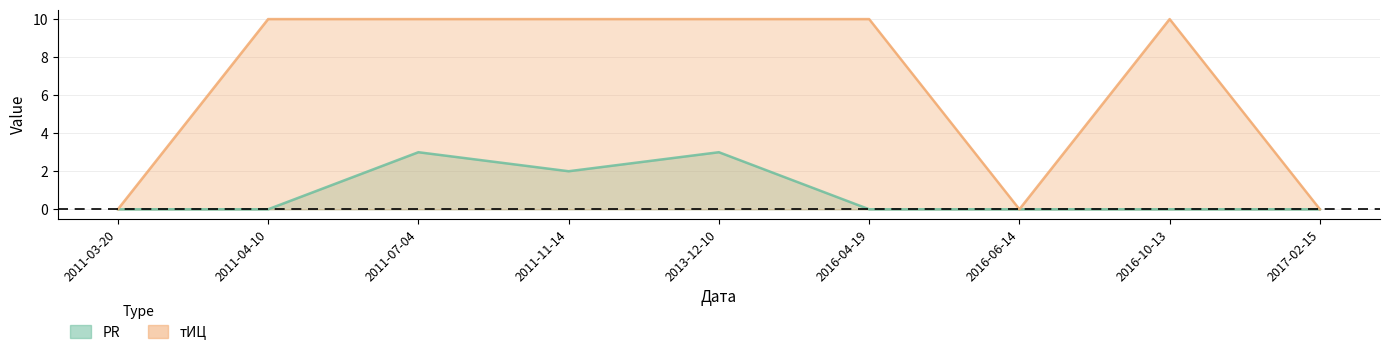

Reading left to right, list all the values displayed in this chart.

PR: 0	0	3	2	3	0	0	0	0
тИЦ: 0	10	10	10	10	10	0	10	0